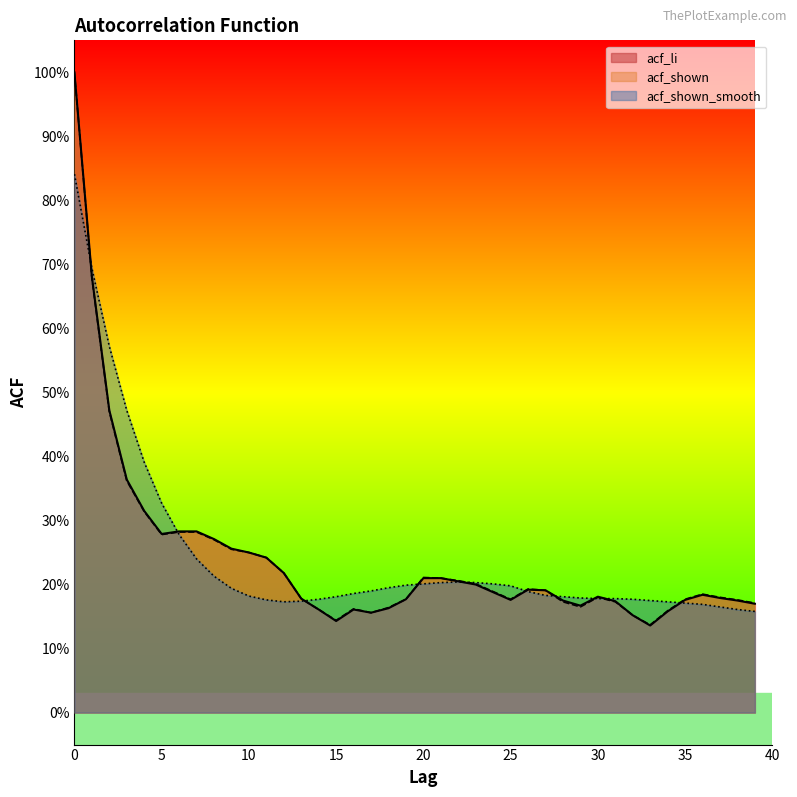

Which series has the largest range (max minus min)?

acf_li